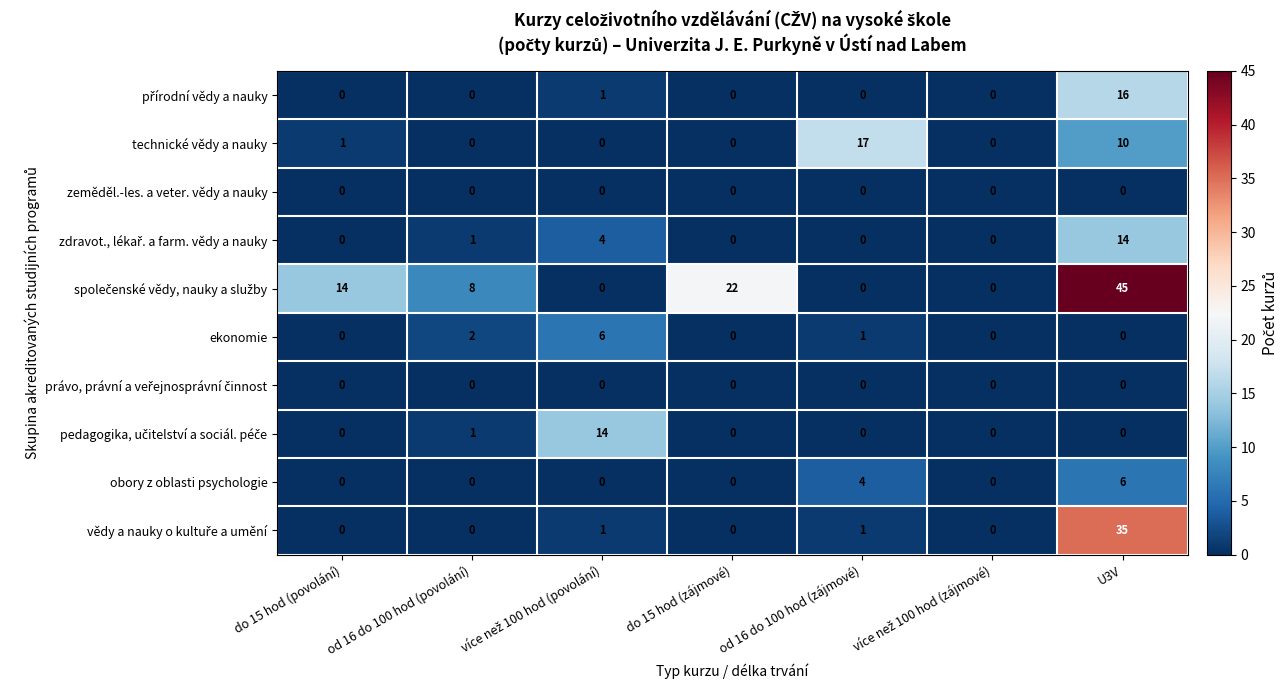

What is the maximum value shown in the chart?

45